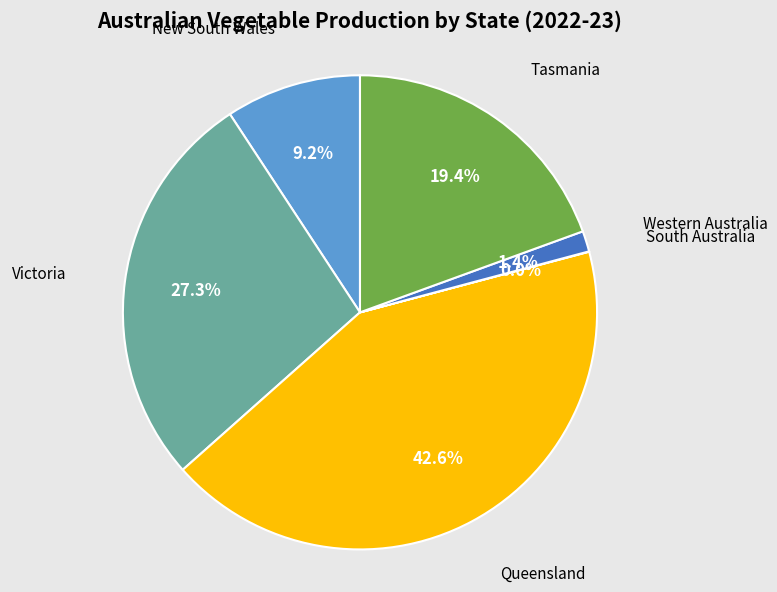

To the nearest percent, what is the difference between the largest and smallest slice percentages?

43%